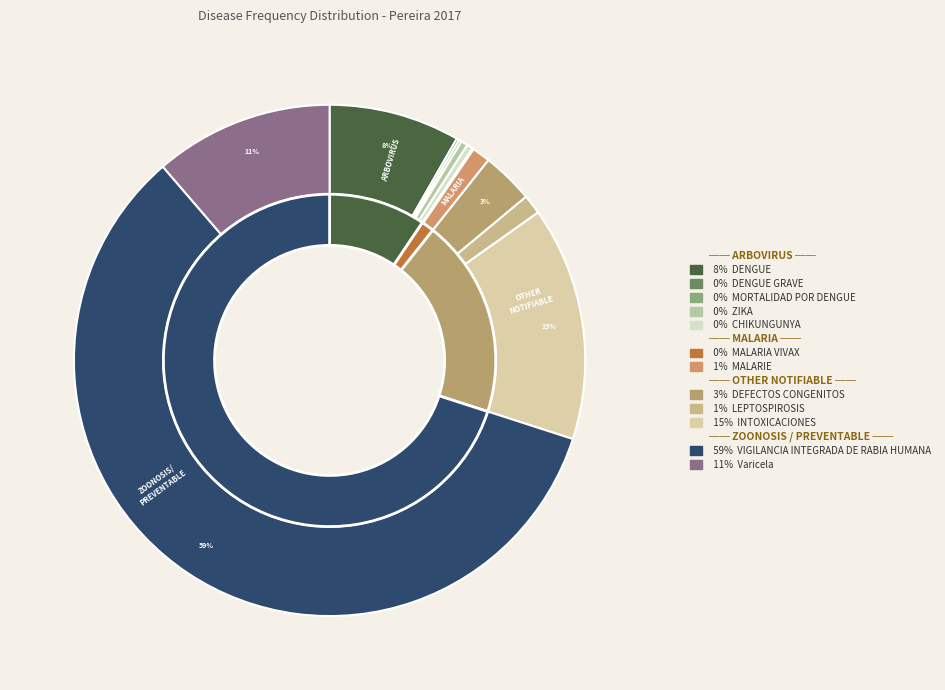

Is it true that DENGUE GRAVE is 0% of the pie?

True